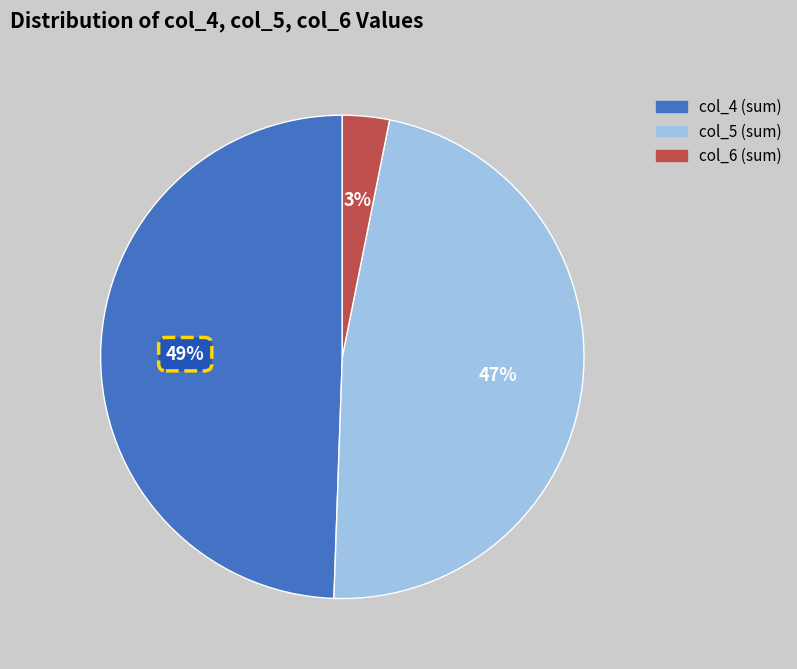

Between col_5 (sum) and col_6 (sum), which is larger?

col_5 (sum)